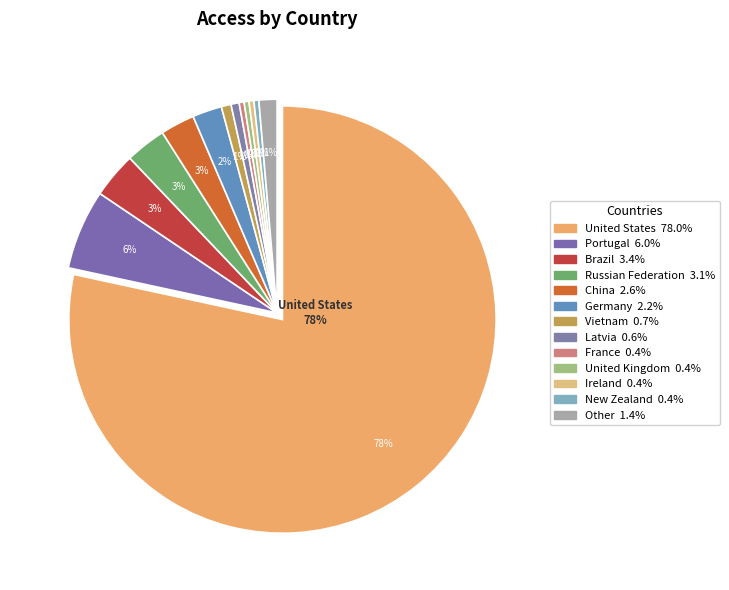

Which slice is the smallest?

France